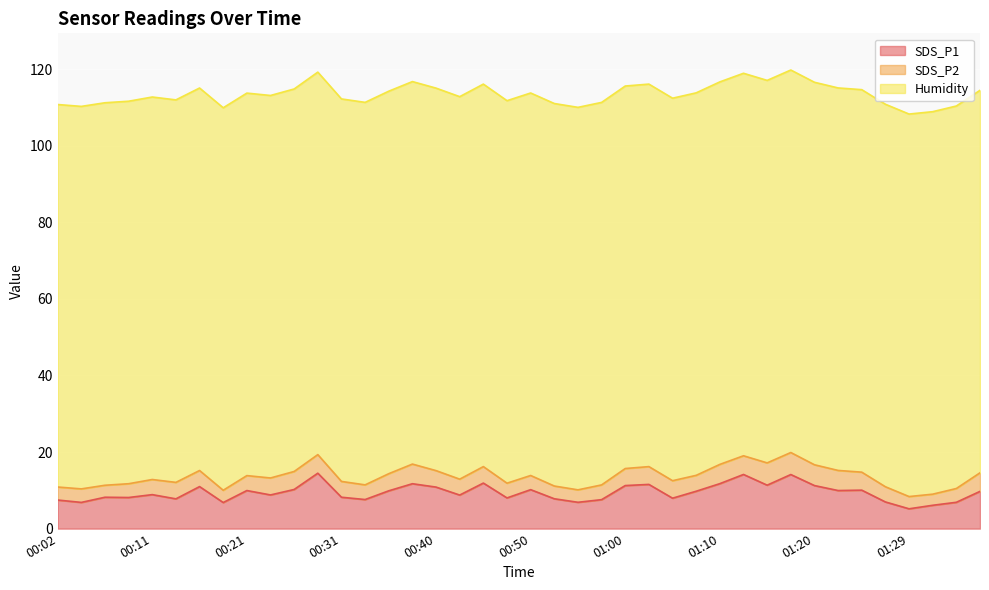

What is the difference between the SDS_P2 values at 01:17 and 00:40?

1.5